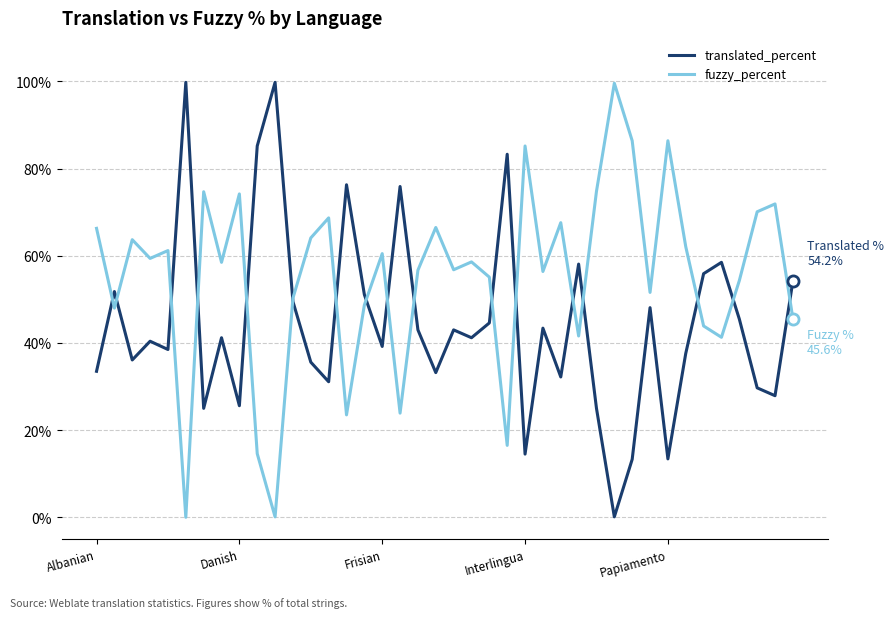

List the series in order of their overall mean, highest first.

fuzzy_percent, translated_percent